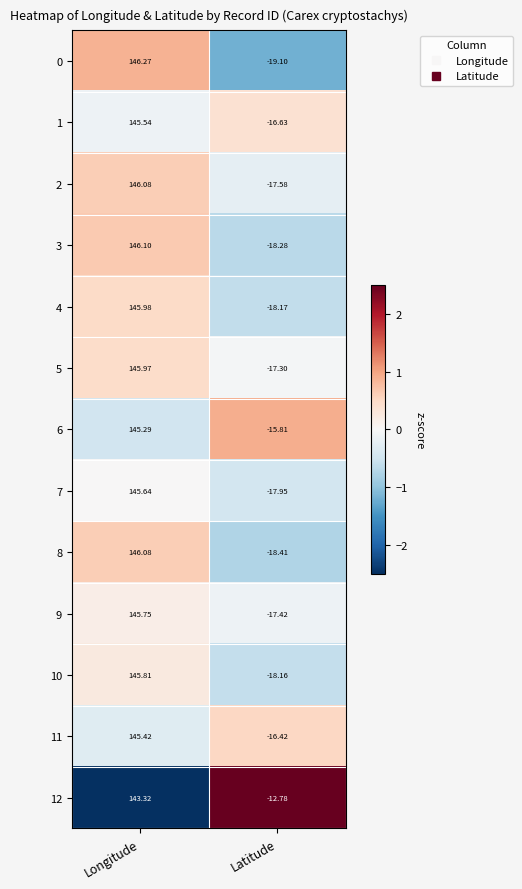

Which label corresponds to the largest value in the chart?

Longitude